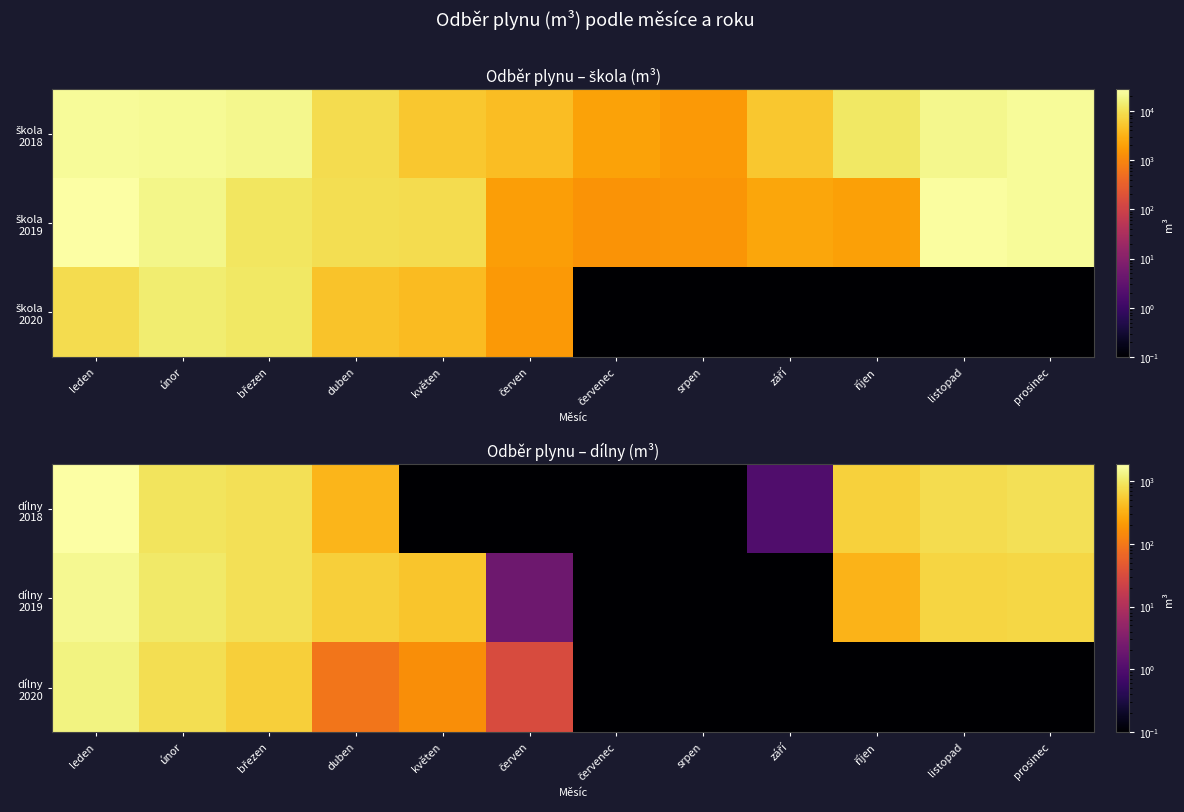

True or false: dílny 2019 has a value of 273.4 at prosinec.

False